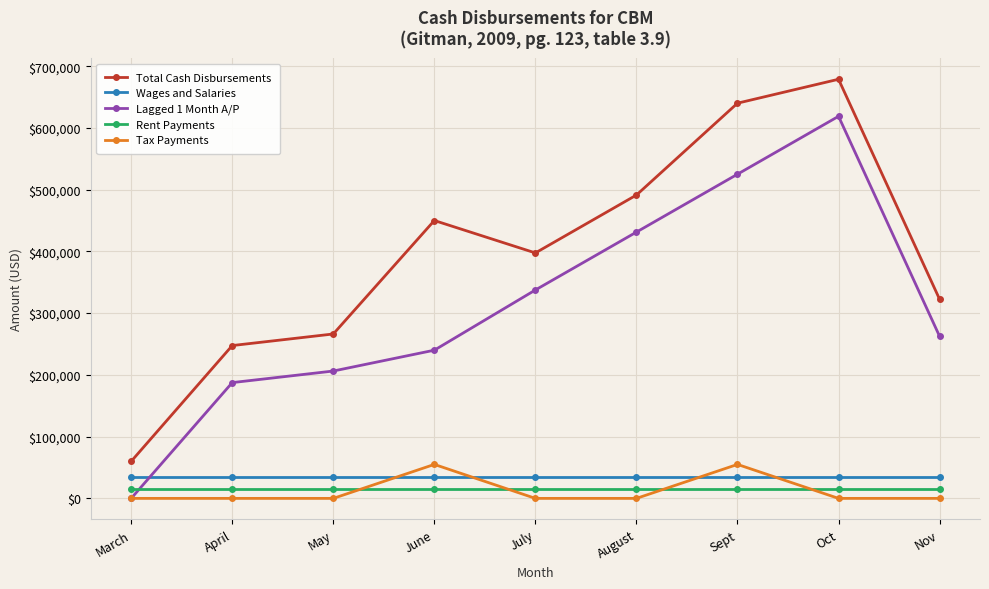

What is the average value of the Rent Payments series?

15000